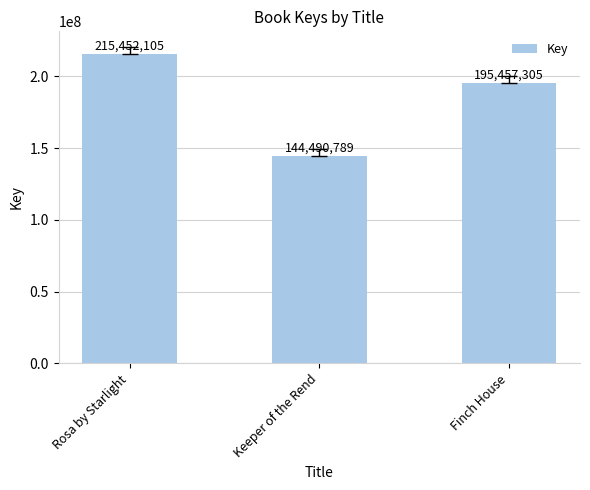

Are the bars grouped side by side (vs. stacked)?

No